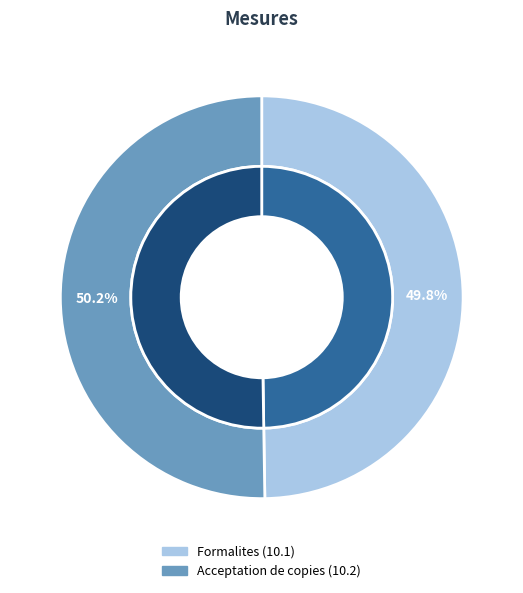

What portion of the pie excludes 10.1?

50.2%